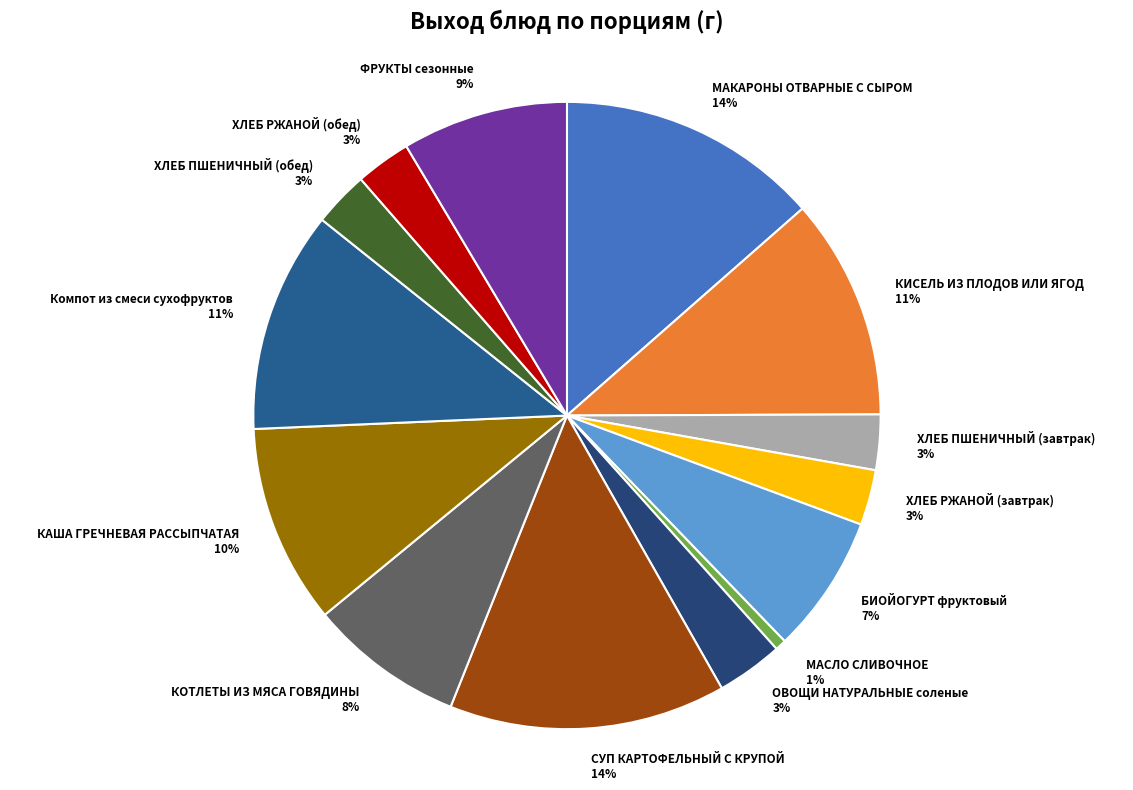

The ФРУКТЫ сезонные slice represents 9% of the pie. True or false?

True